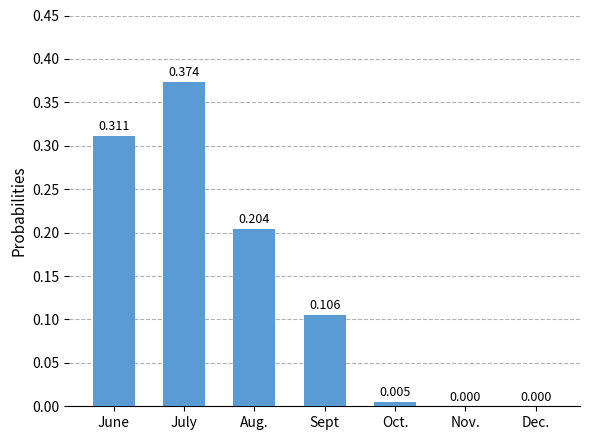

Between Nov. and June, which is larger?

June